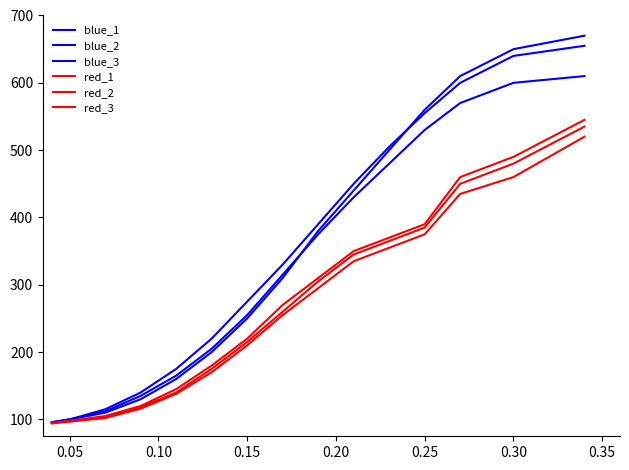

True or false: blue_2 and red_1 cross at least once.

False